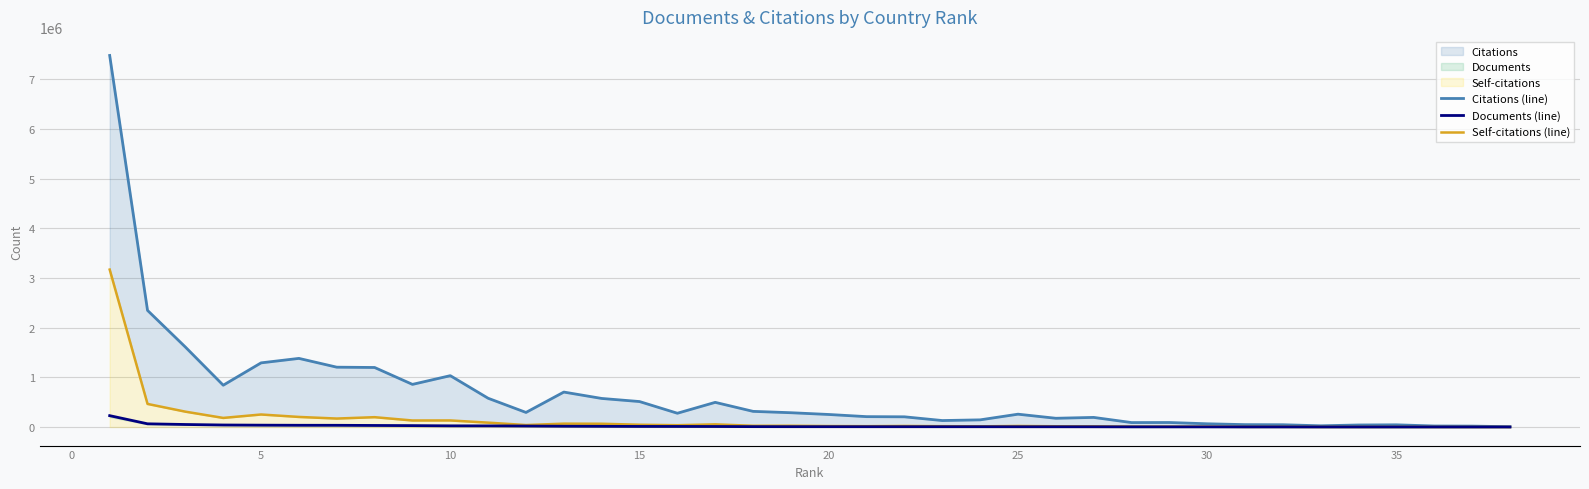

True or false: Documents (line) has more than 1 points higher than both neighbors.

False